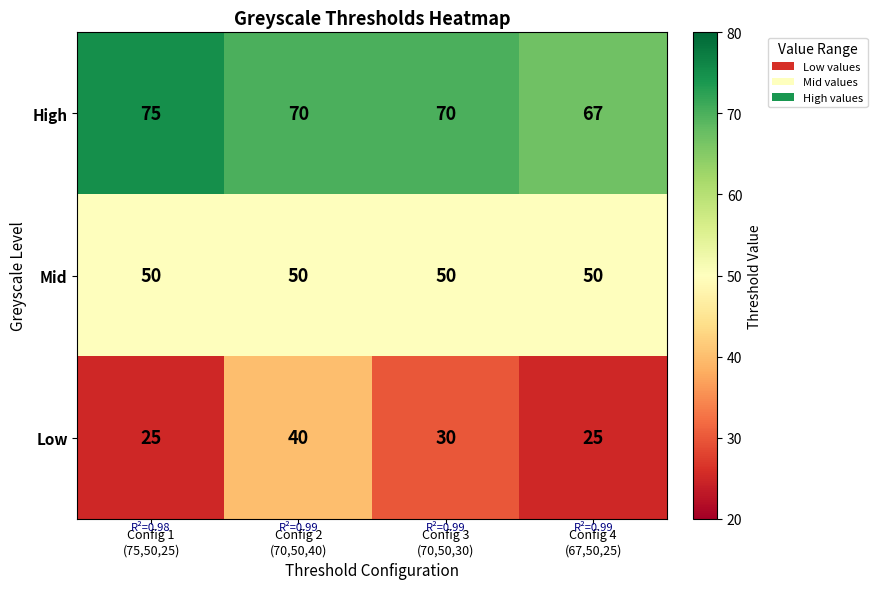

Reading left to right, extract all data points from this chart.

High: 75	70	70	67
Mid: 50	50	50	50
Low: 25	40	30	25